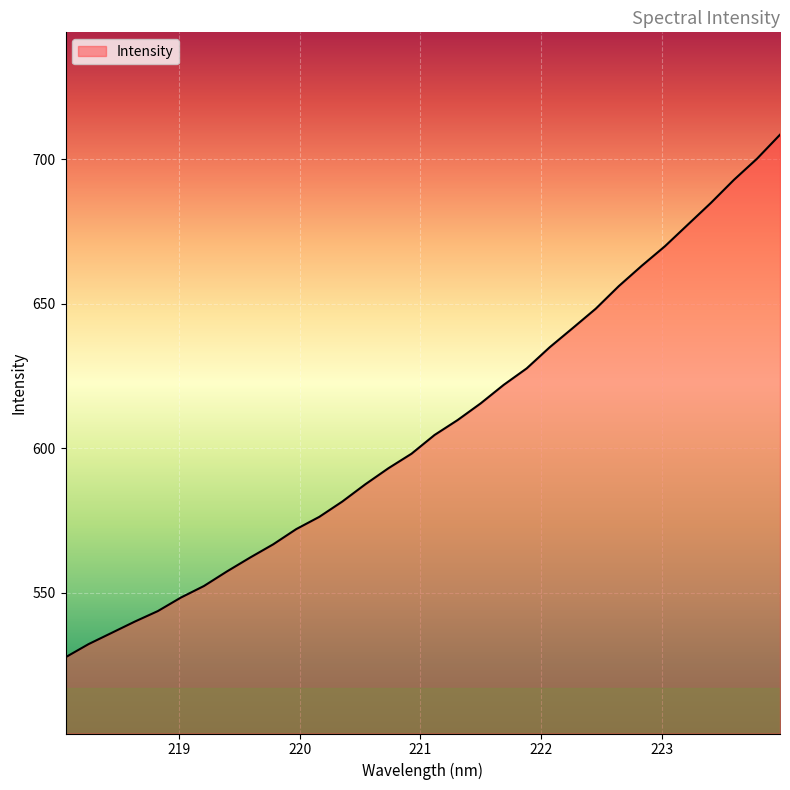

Does the chart have visible grid lines?

Yes